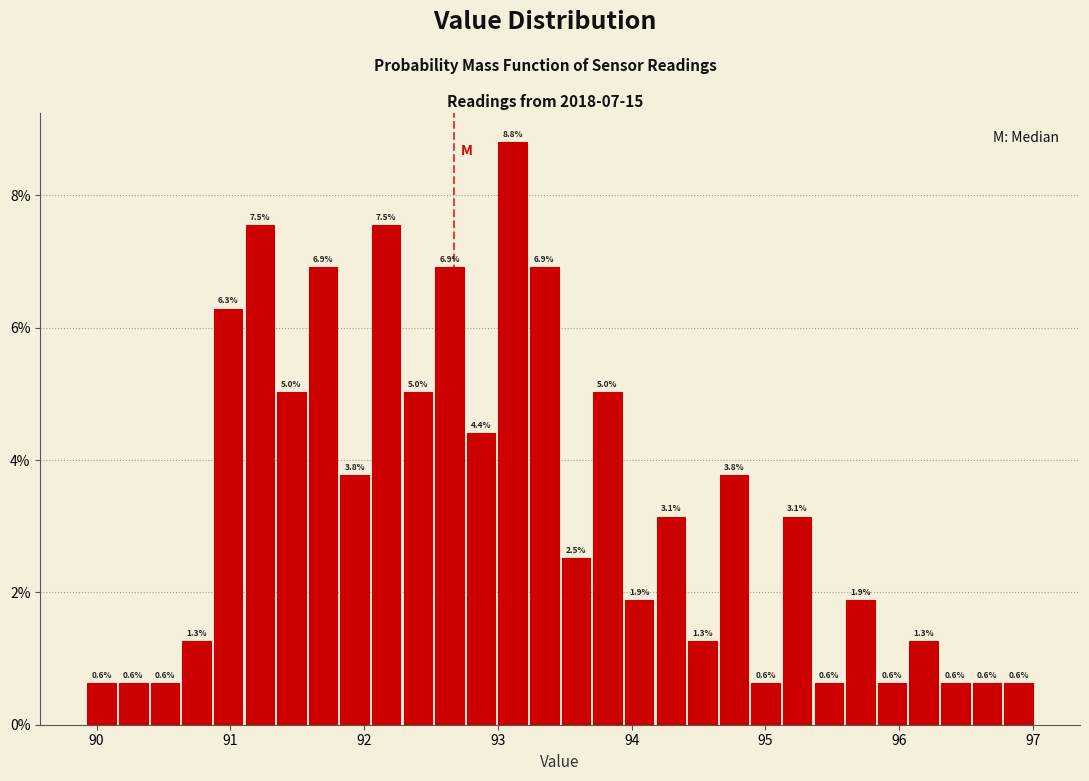

Read against the x-axis, roughly where is the centre of the tallest bar?

93.1